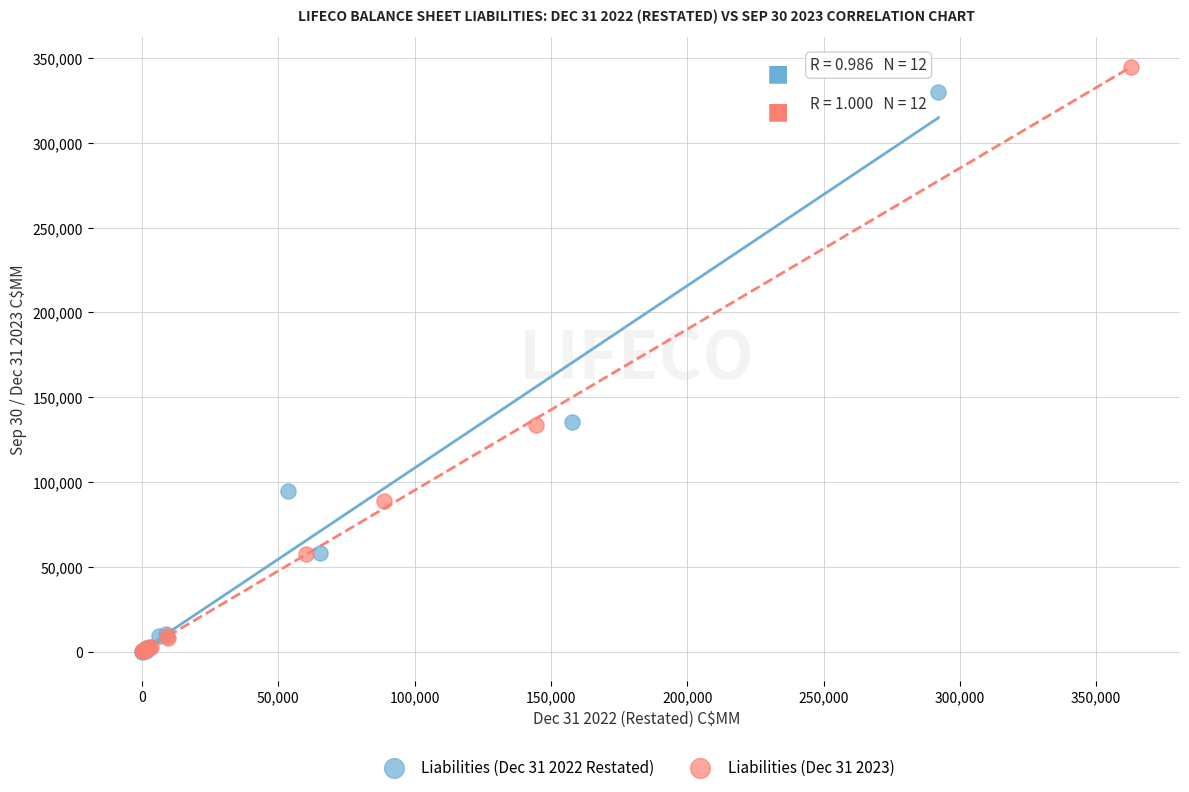

Which series has the widest spread of Y values?

Liabilities (Dec 31 2023)